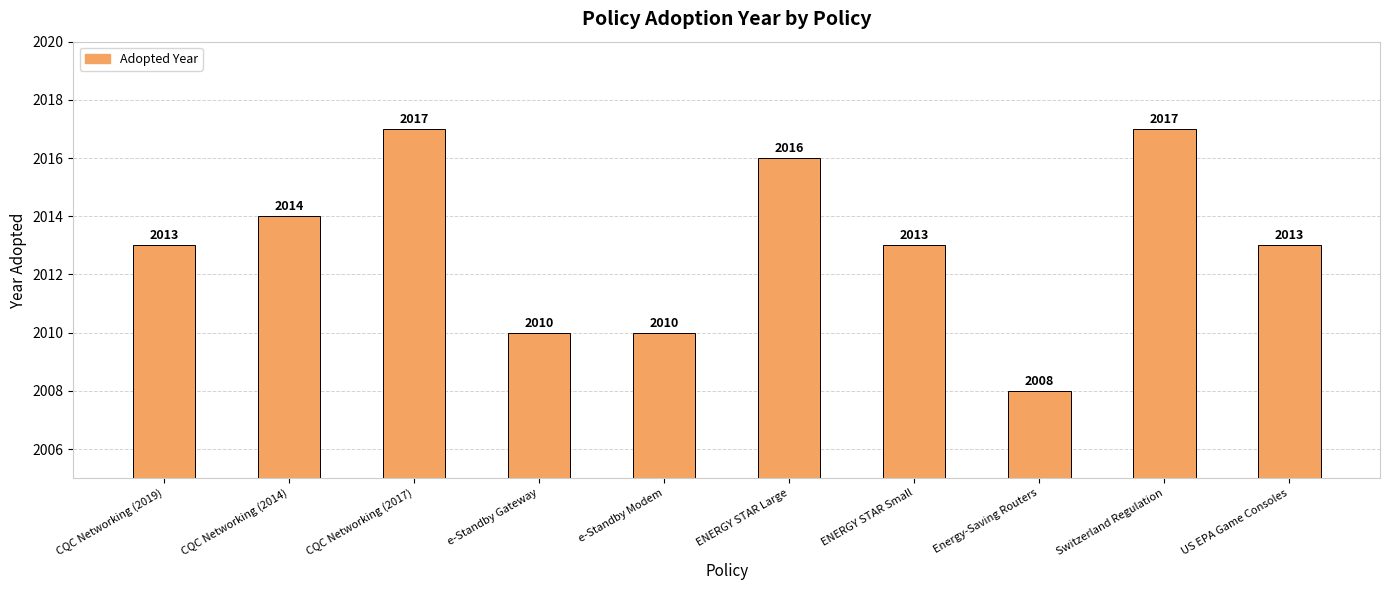

What is the smallest value displayed?

2008